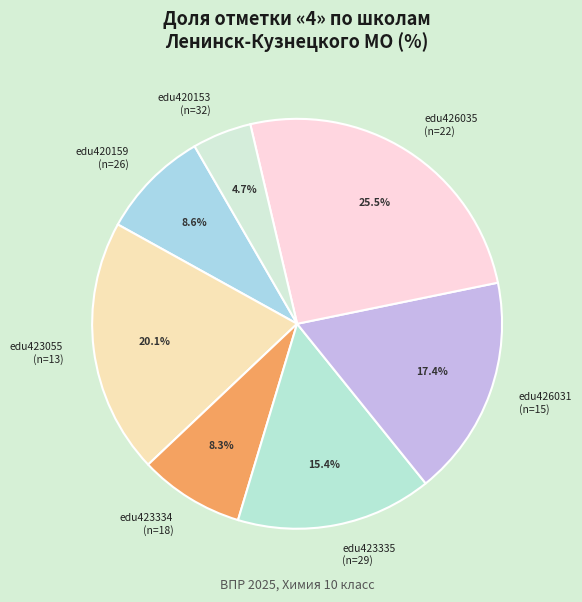

What percentage is the edu420153 slice, to the nearest percent?

5%